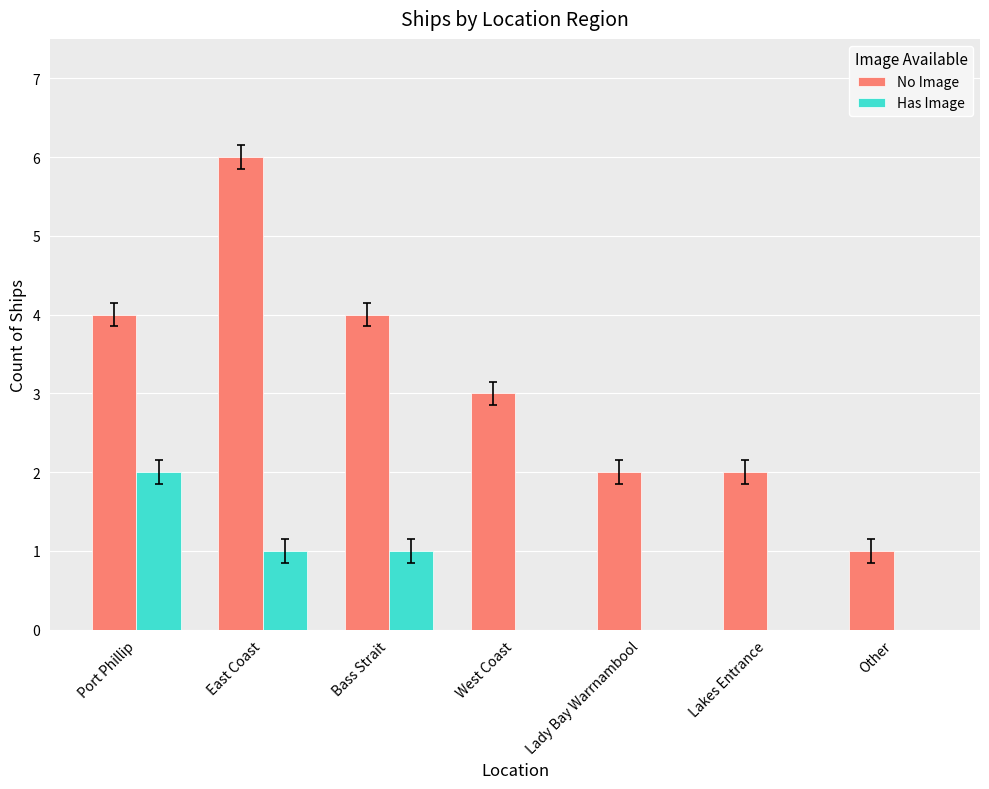

The No Image series shows 4 at Bass Strait. True or false?

True